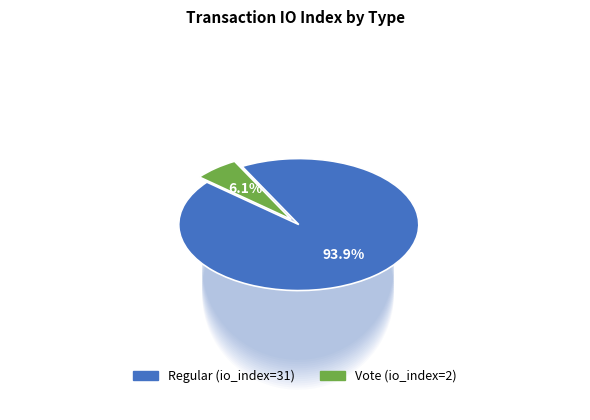

Which category accounts for the majority?

Regular